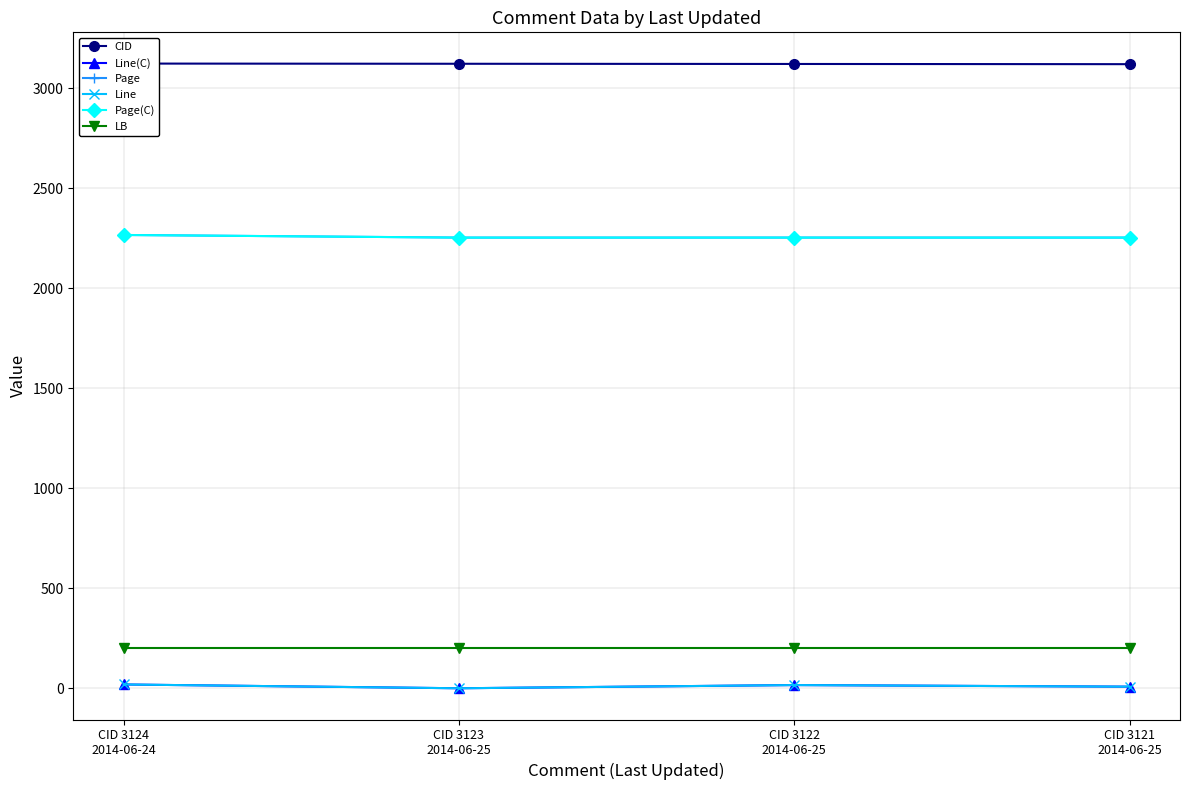

Is it true that CID equals 1525.3 at CID 3124
2014-06-24?

False